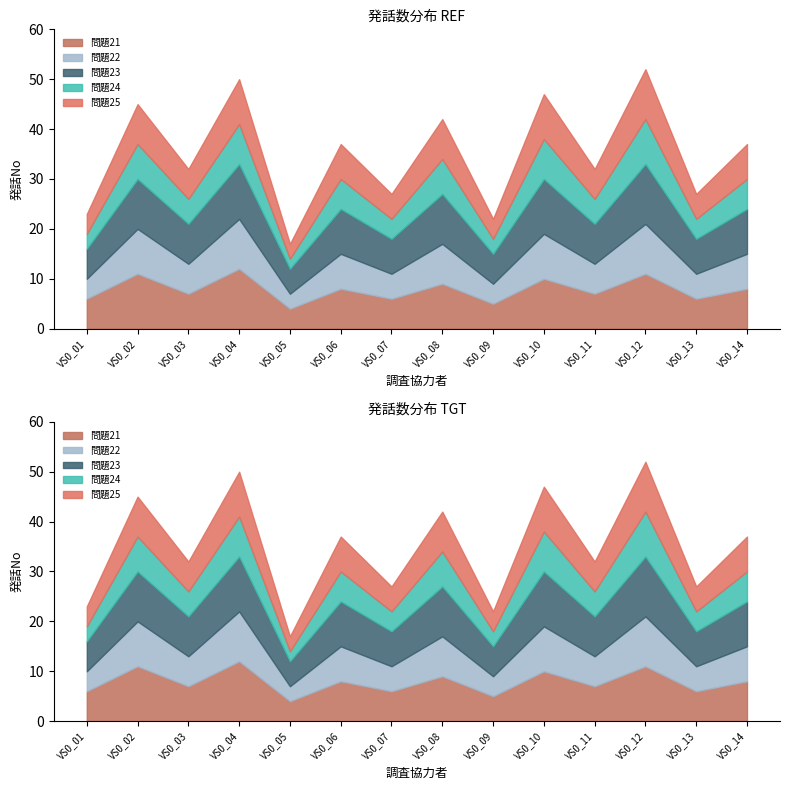

How many data points does each series have?

14